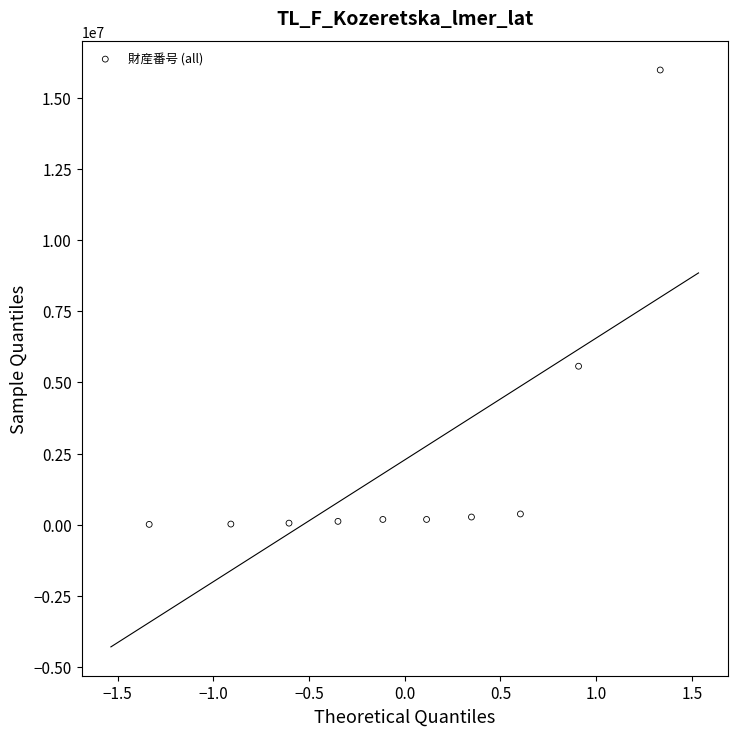

What Y value in the scatter plot is closest to 7998180?

5571300